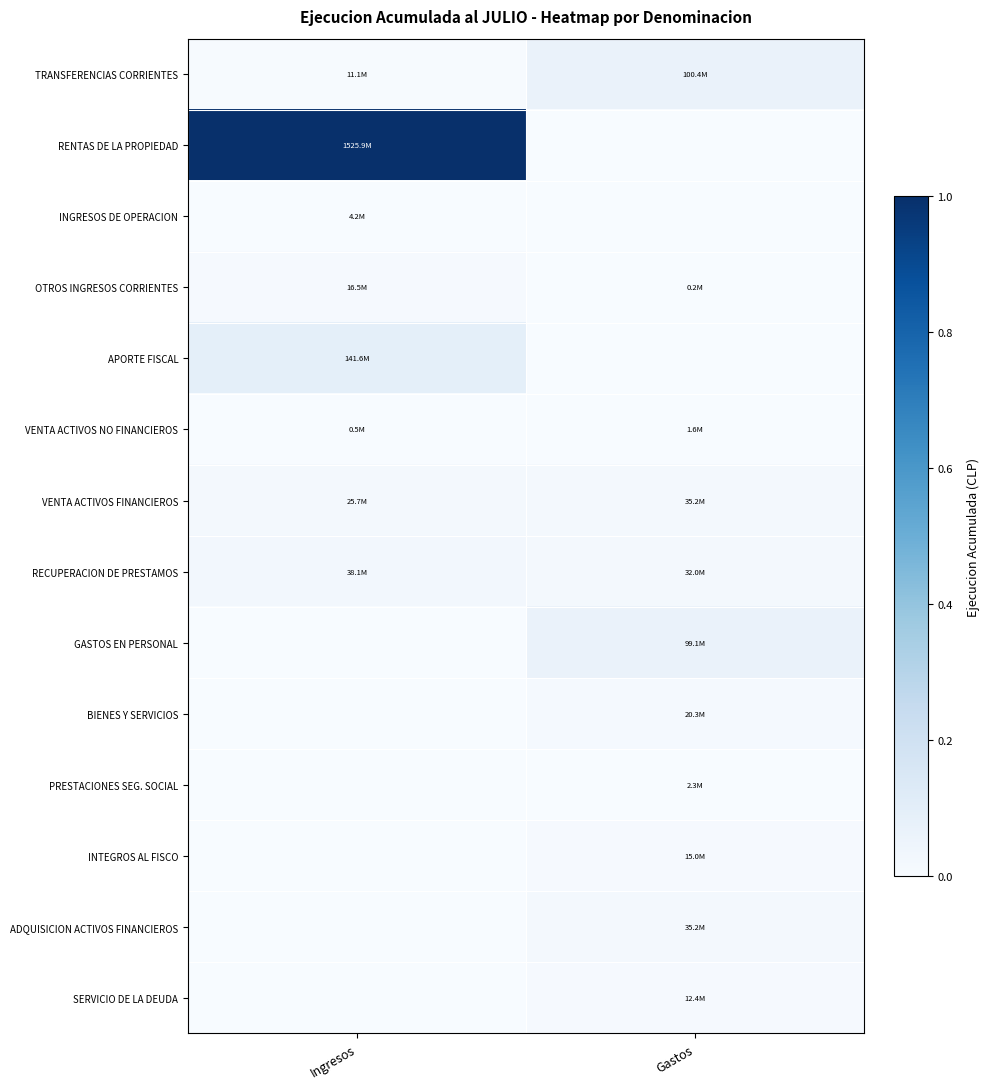

Which has a higher value, Ingresos or Gastos?

Gastos